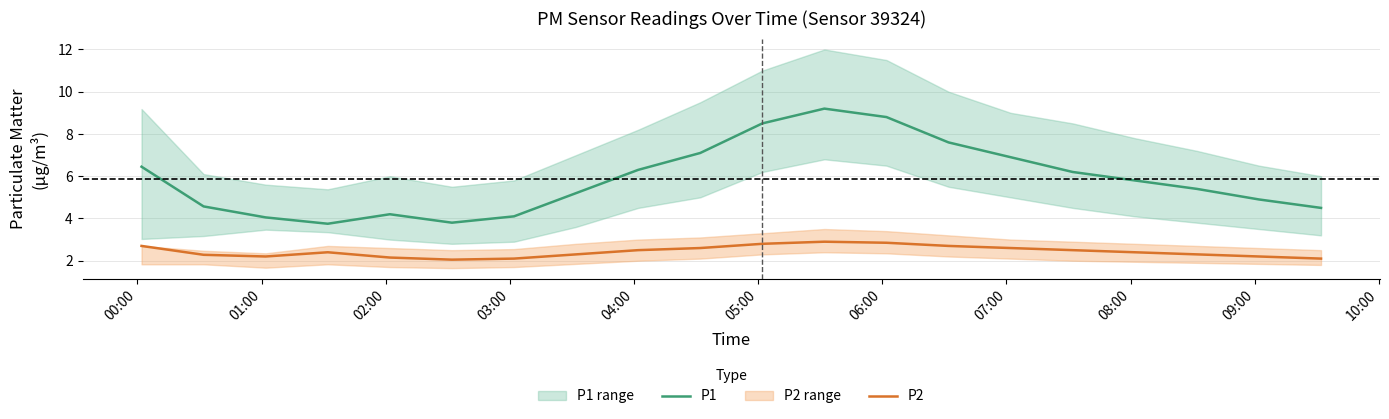

What is the minimum value for P1?

3.8